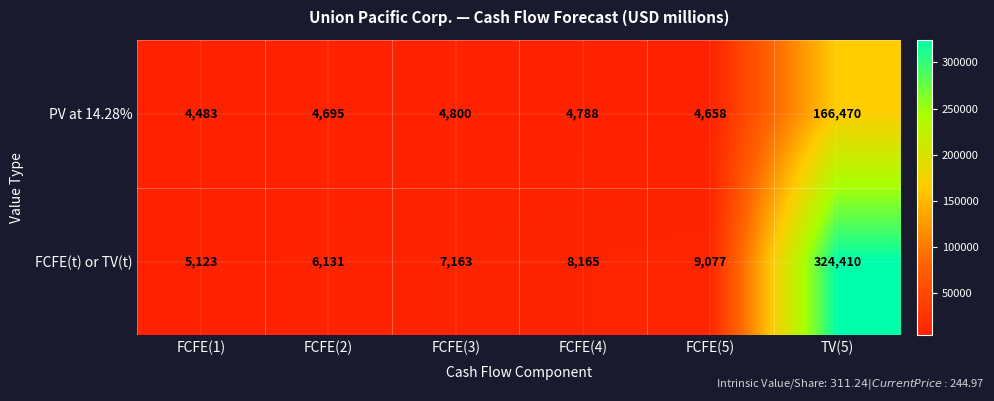

The value of FCFE(t) or TV(t) at TV(5) is 84667. True or false?

False